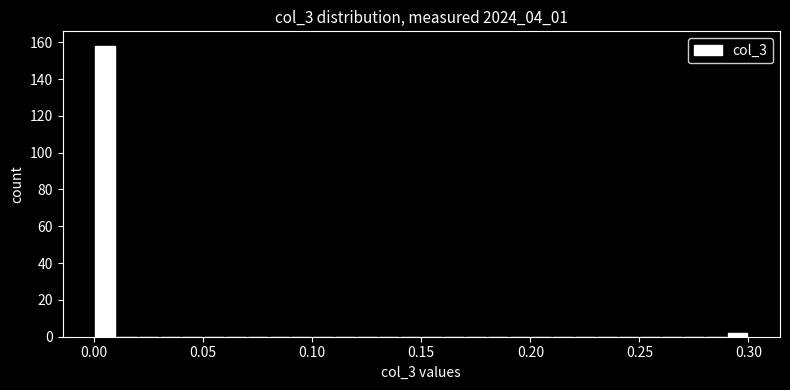

Read against the x-axis, roughly where is the centre of the tallest bar?

0.005